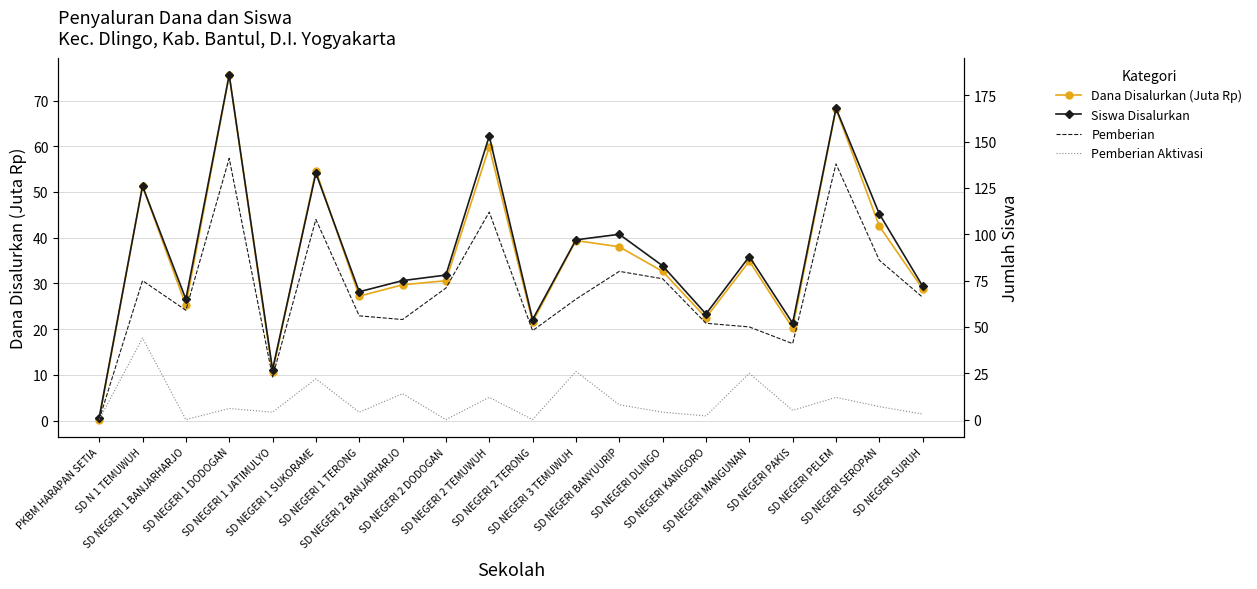

What is the spread (max minus min) of values at SD NEGERI 2 TERONG?

54.0